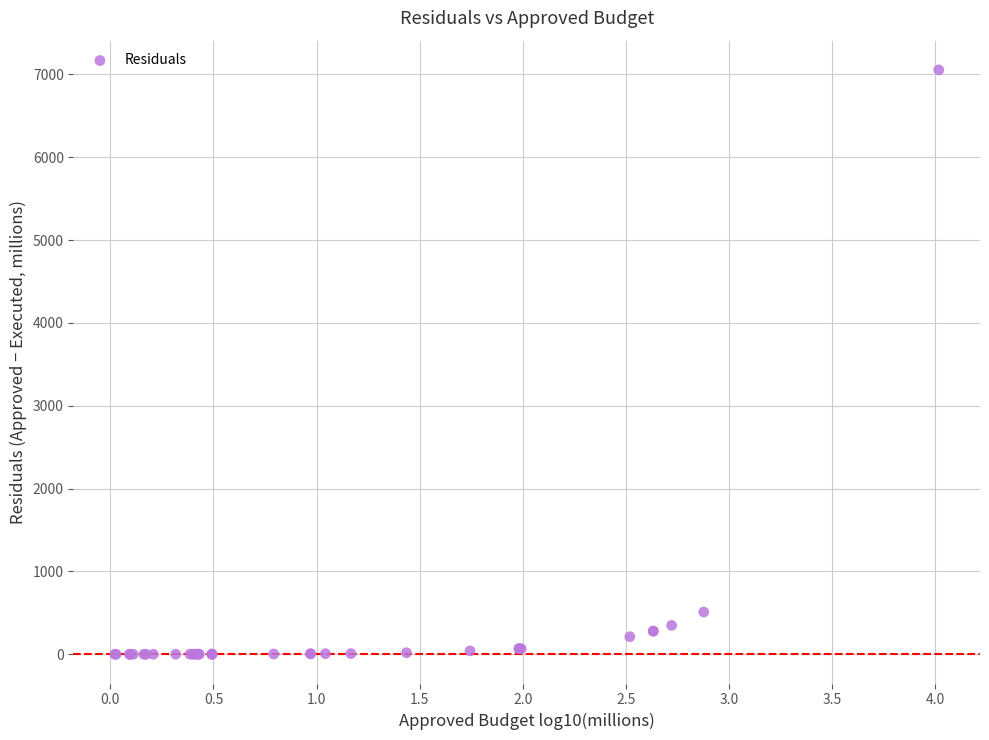

What Y value in the scatter plot is closest to 3527?

509.8